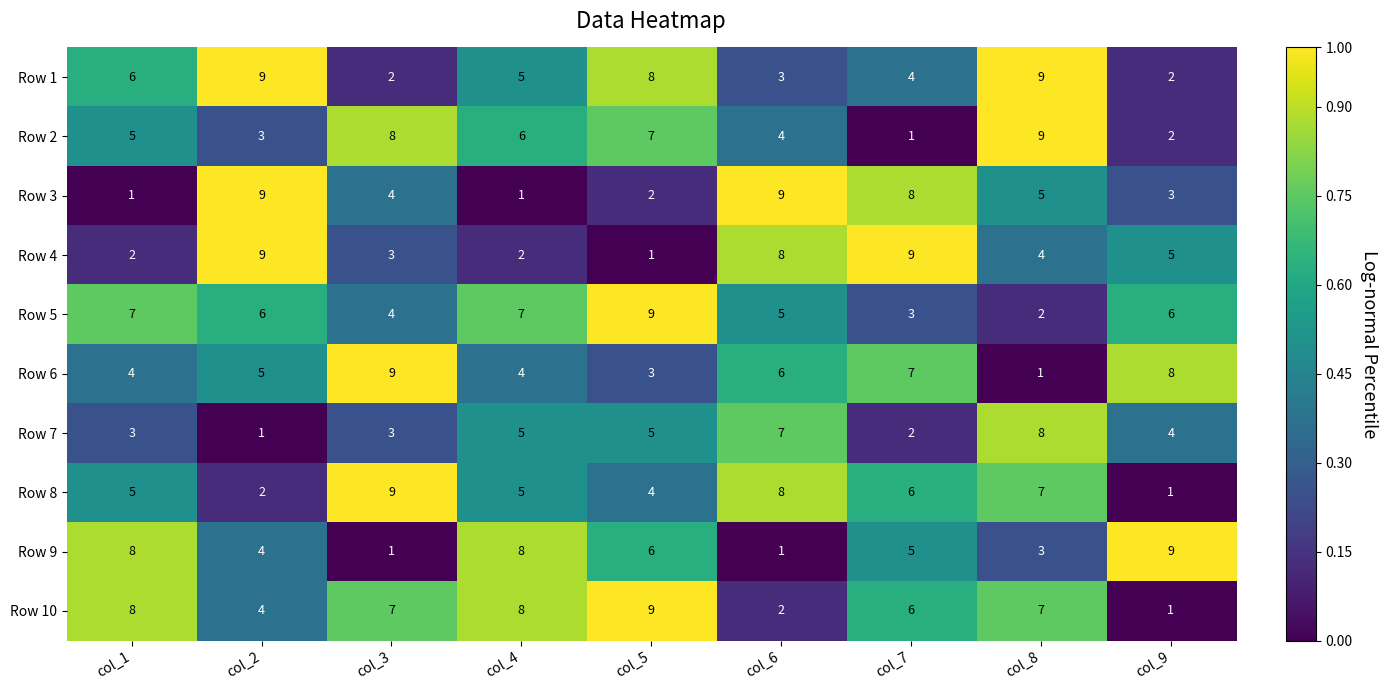

What is the maximum value shown in the chart?

9